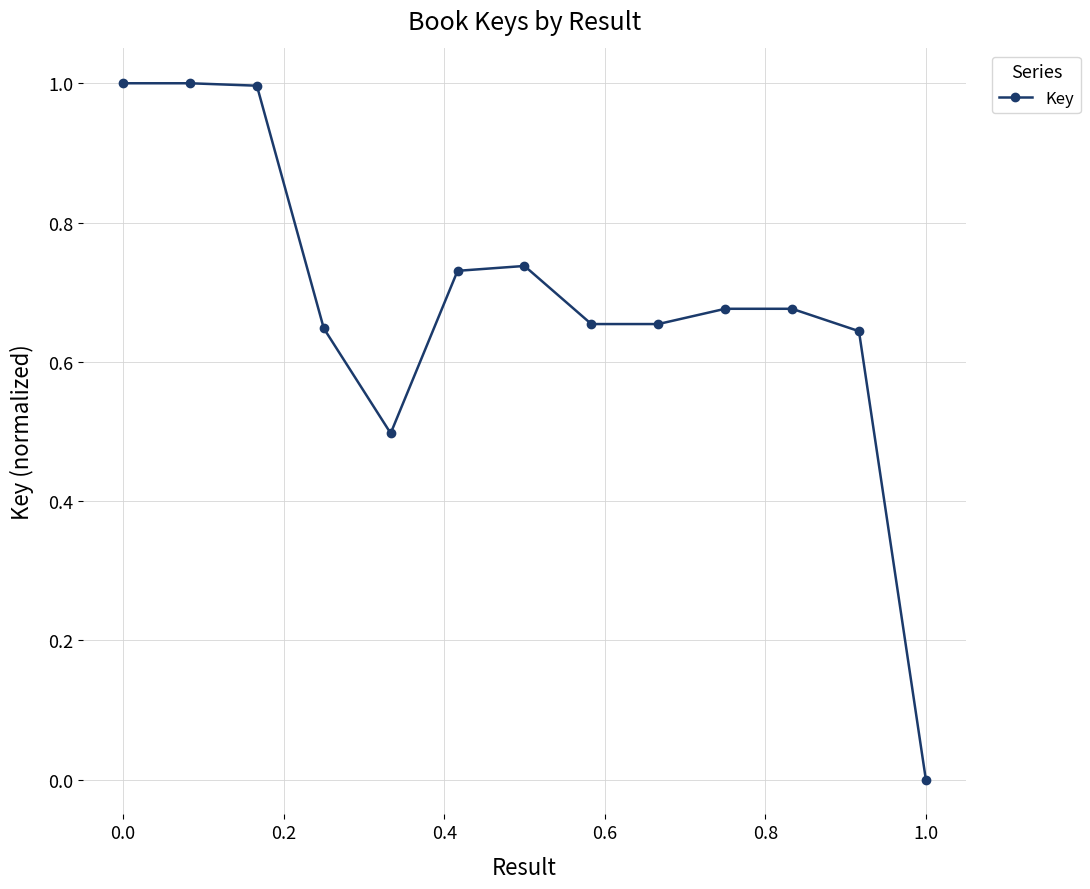

True or false: the data has more than 1 interior local peaks.

True